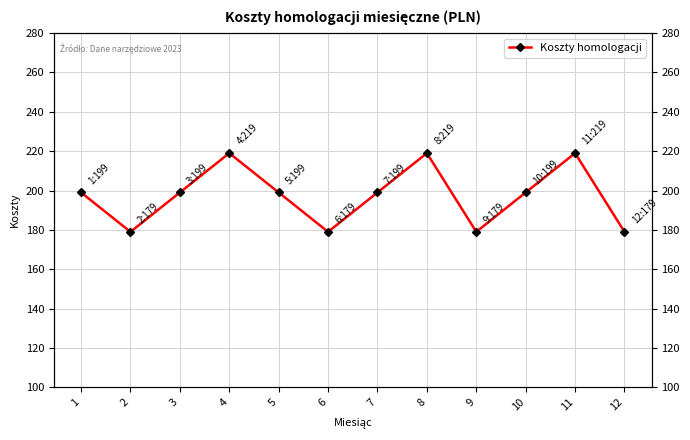

What is the difference between the second highest and second lowest values?

40